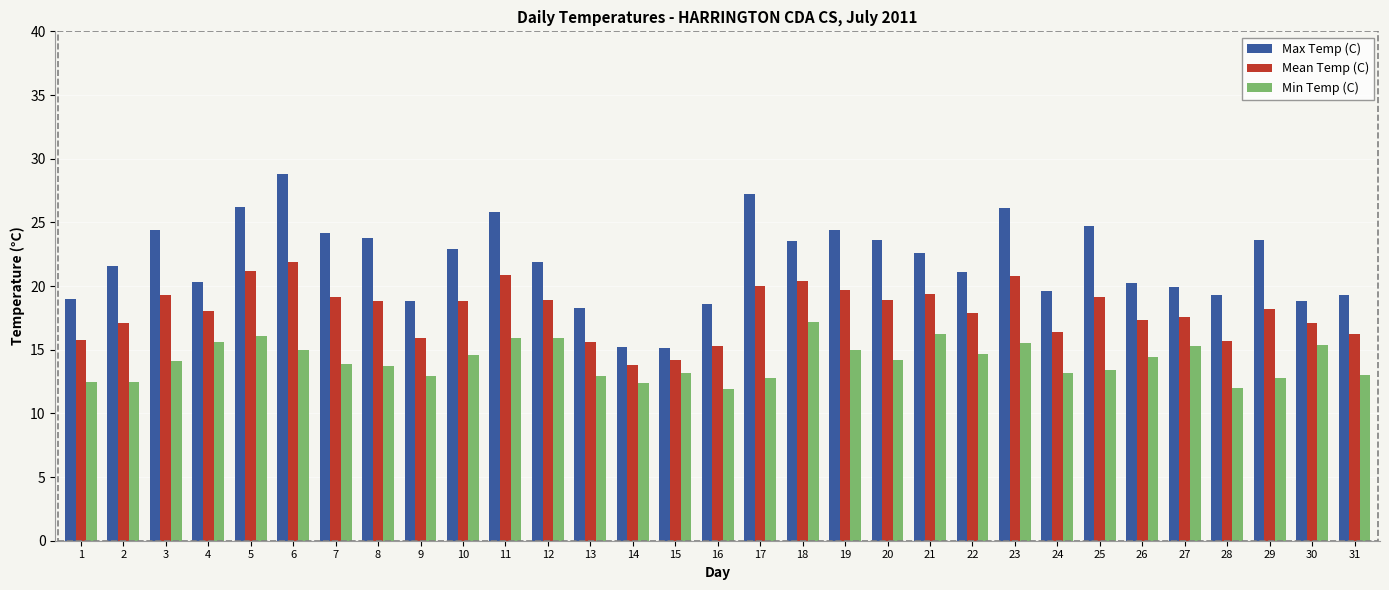

At 22, list the series in order from smallest to largest.

Min Temp (C), Mean Temp (C), Max Temp (C)